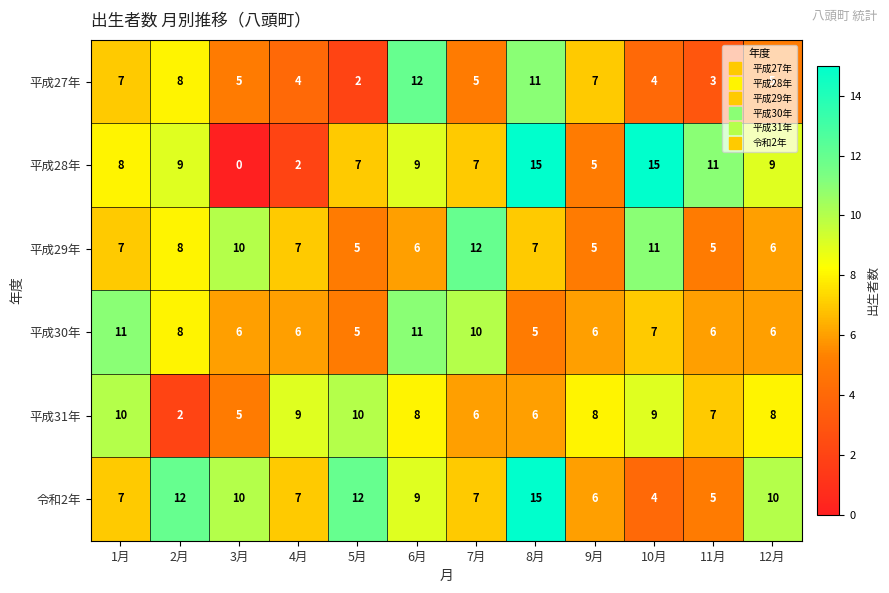

At which category does the chart reach its minimum across all series?

3月